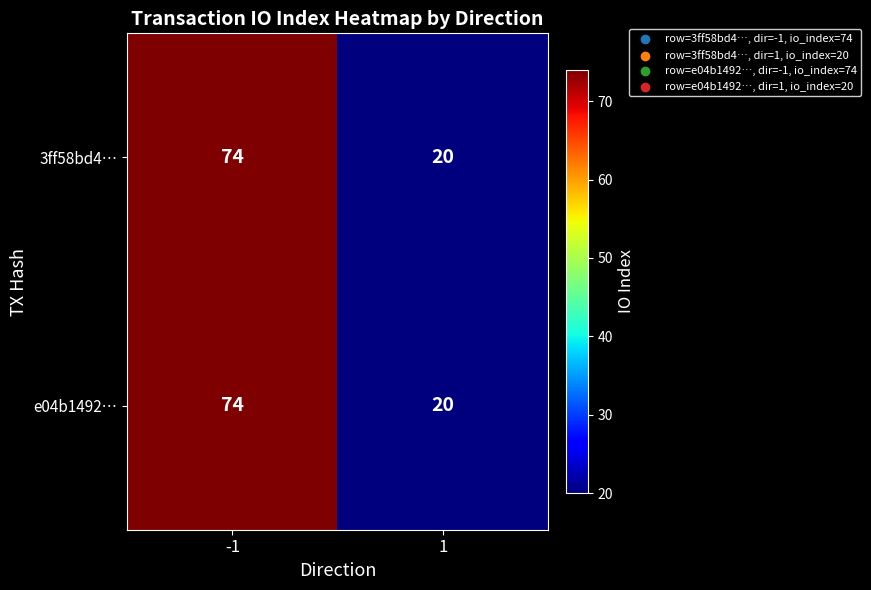

What value does the e04b1492… series have at 1, to the nearest 10?

20